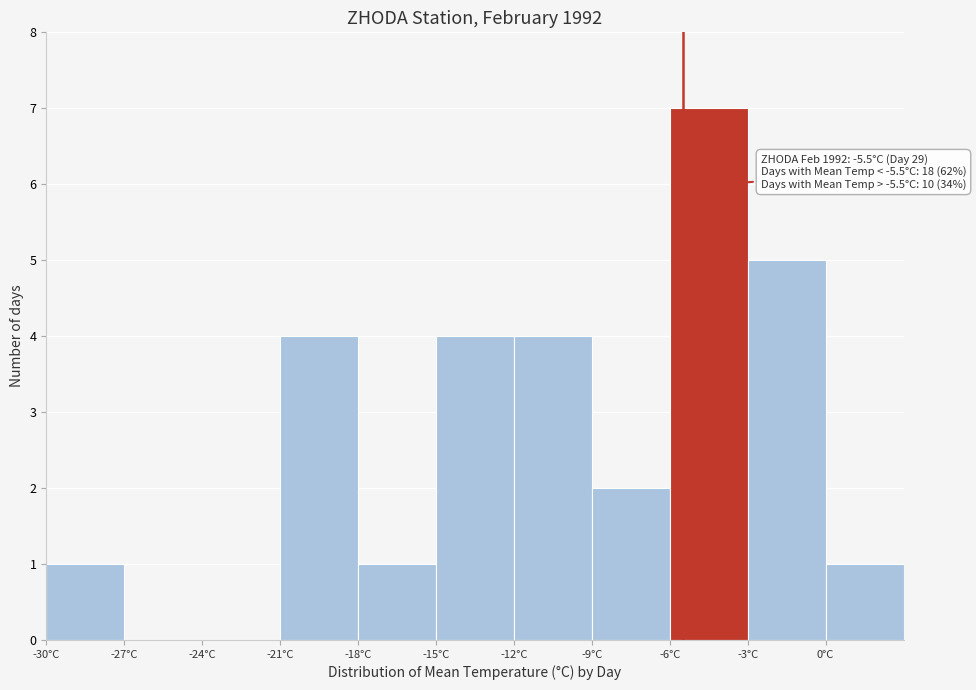

Over which range of the x-axis is the bar tallest?

-6 to -3